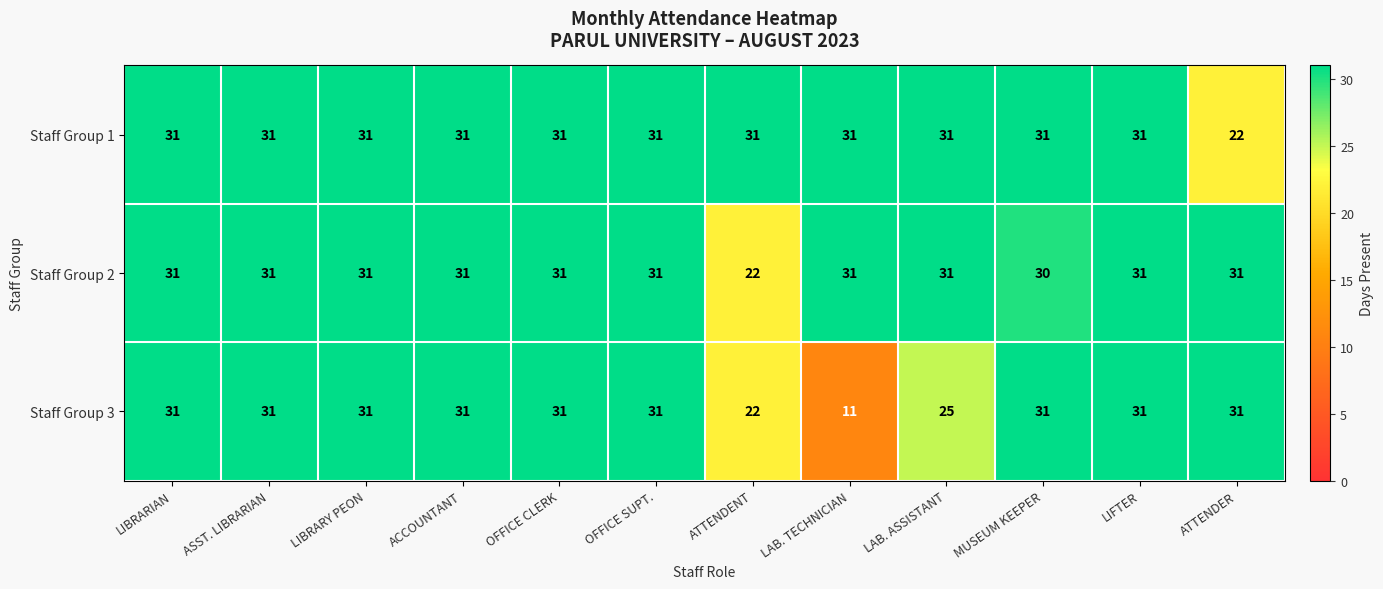

What is the total value across all series at ASST. LIBRARIAN?

93